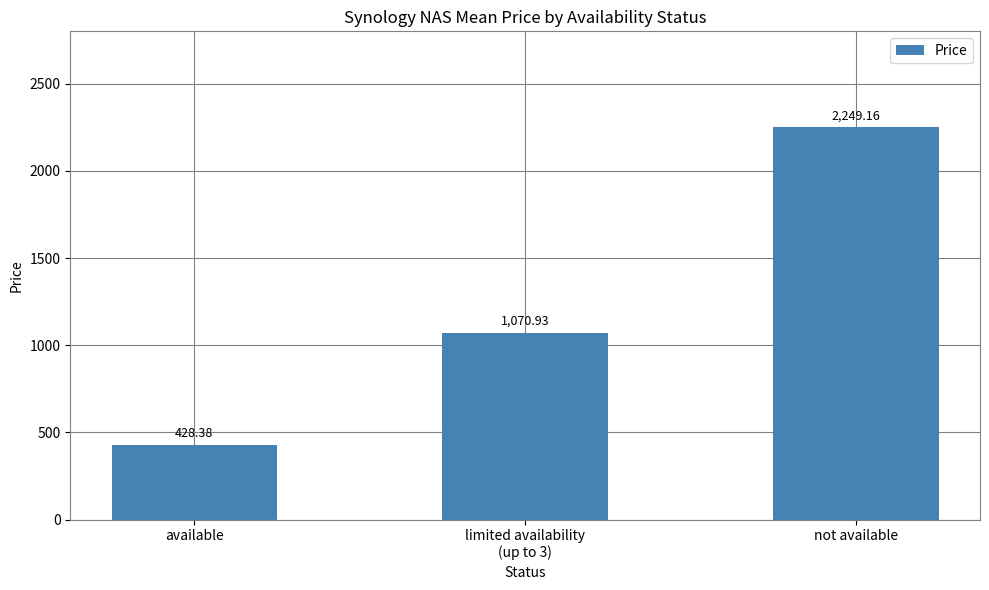

How many bars are there in total?

3